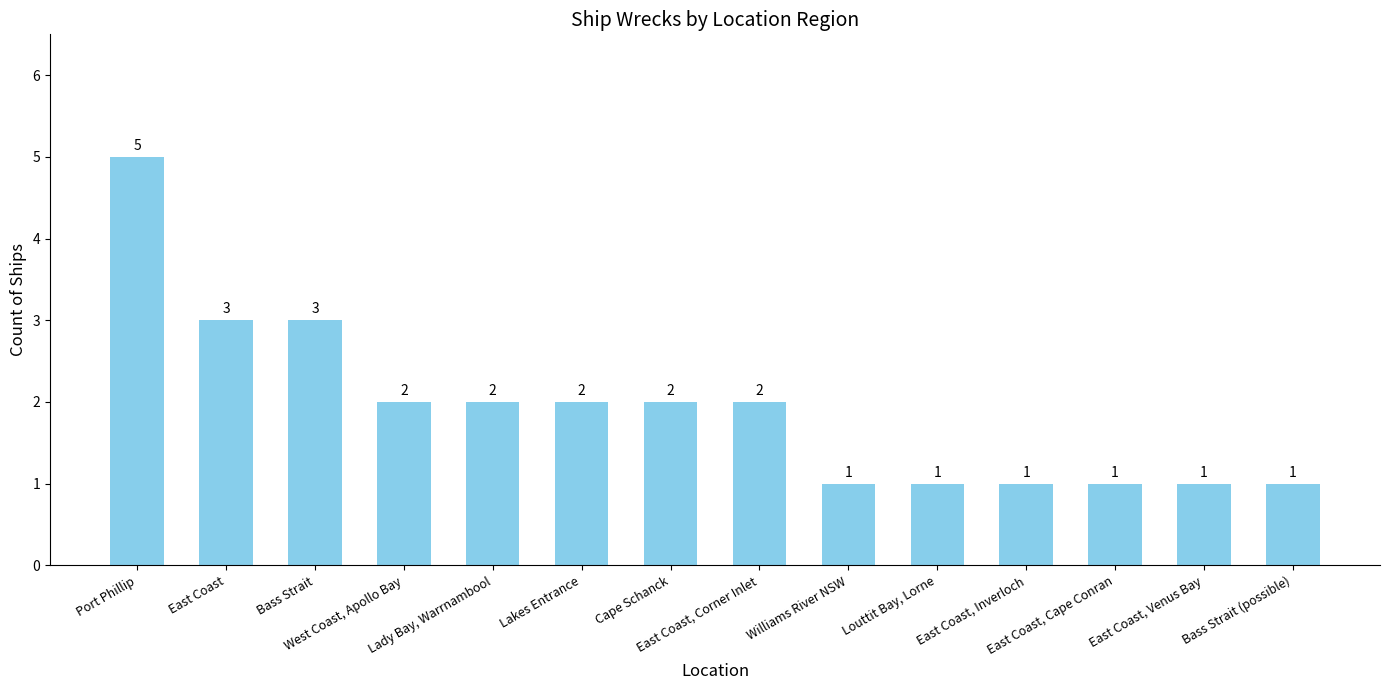

The chart shows a value of 3 at Cape Schanck. True or false?

False